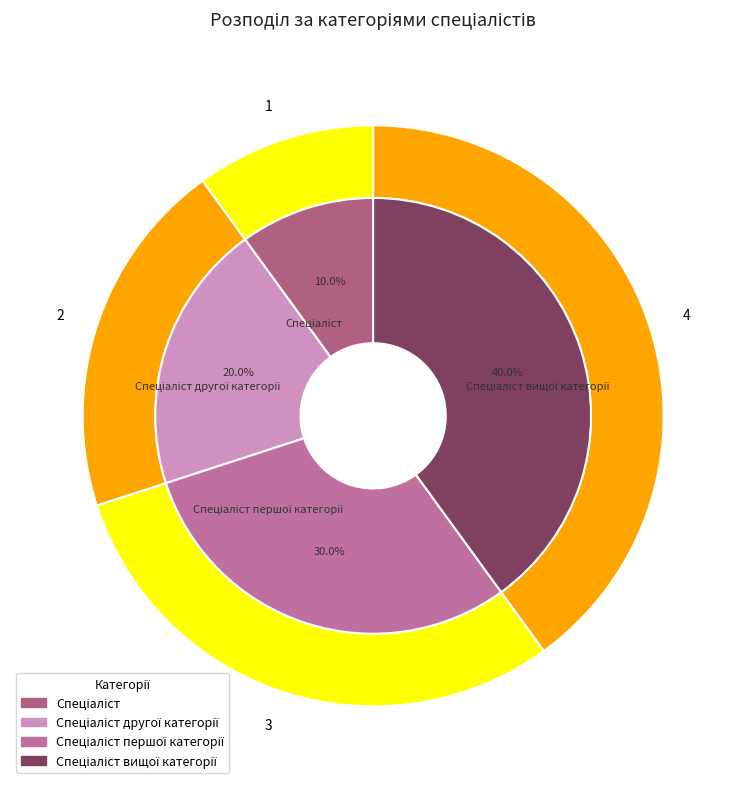

Which slice is the smallest?

Спеціаліст